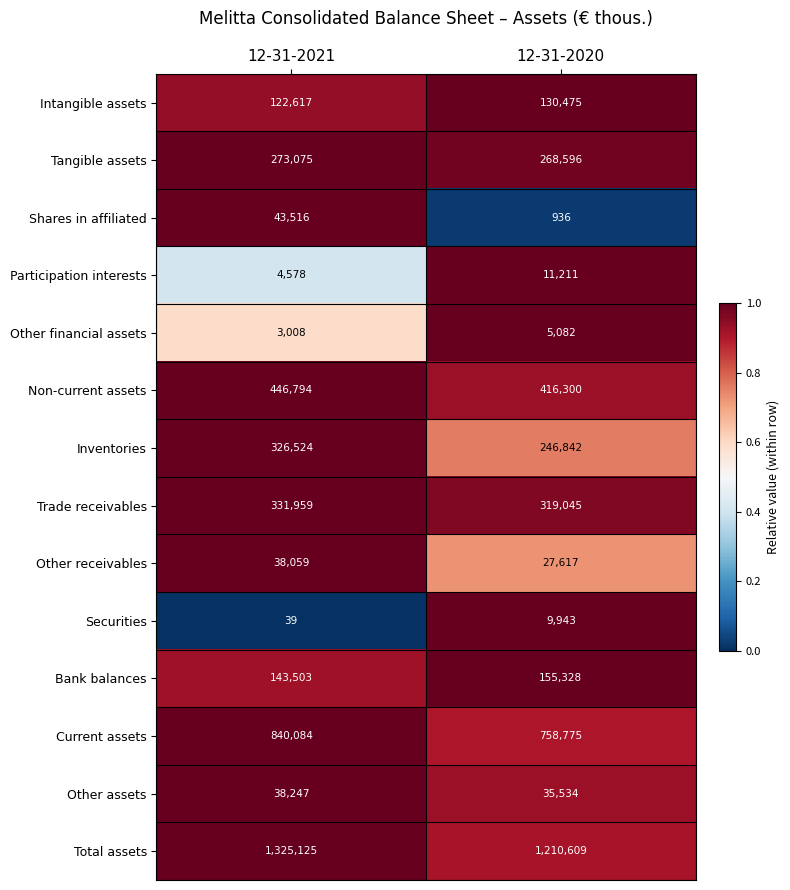

Which series has the widest spread of values?

Total assets